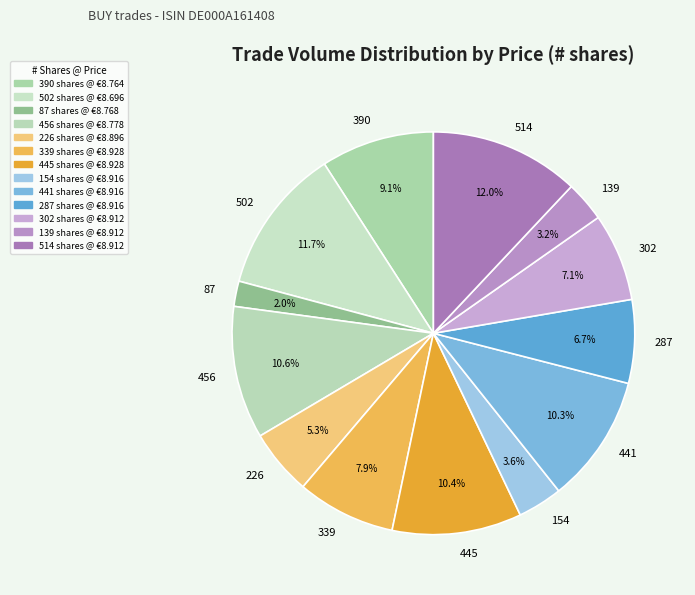

Which slice is the smallest?

87